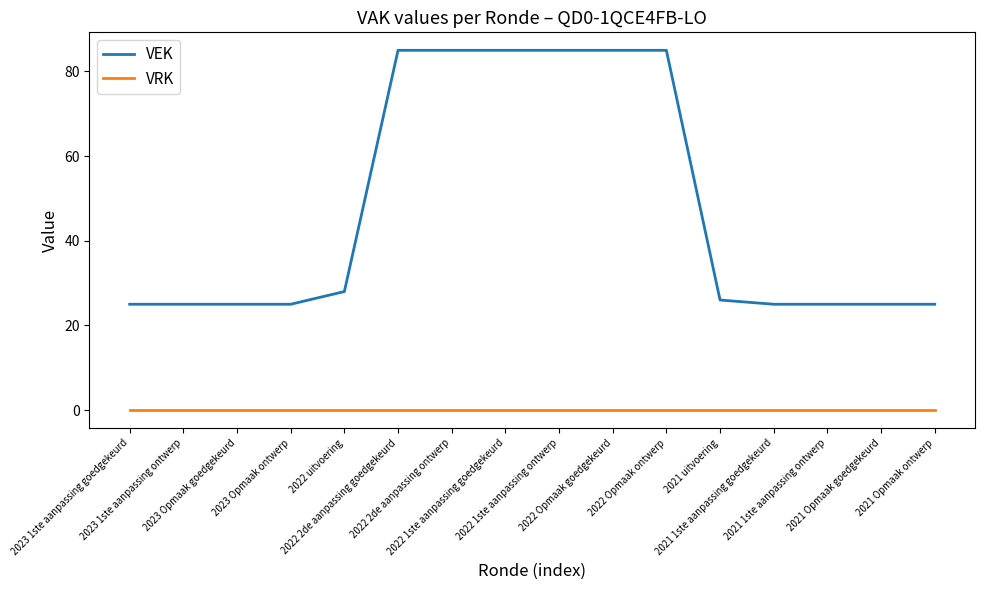

Is it true that VEK equals 38 at 2023 Opmaak goedgekeurd?

False